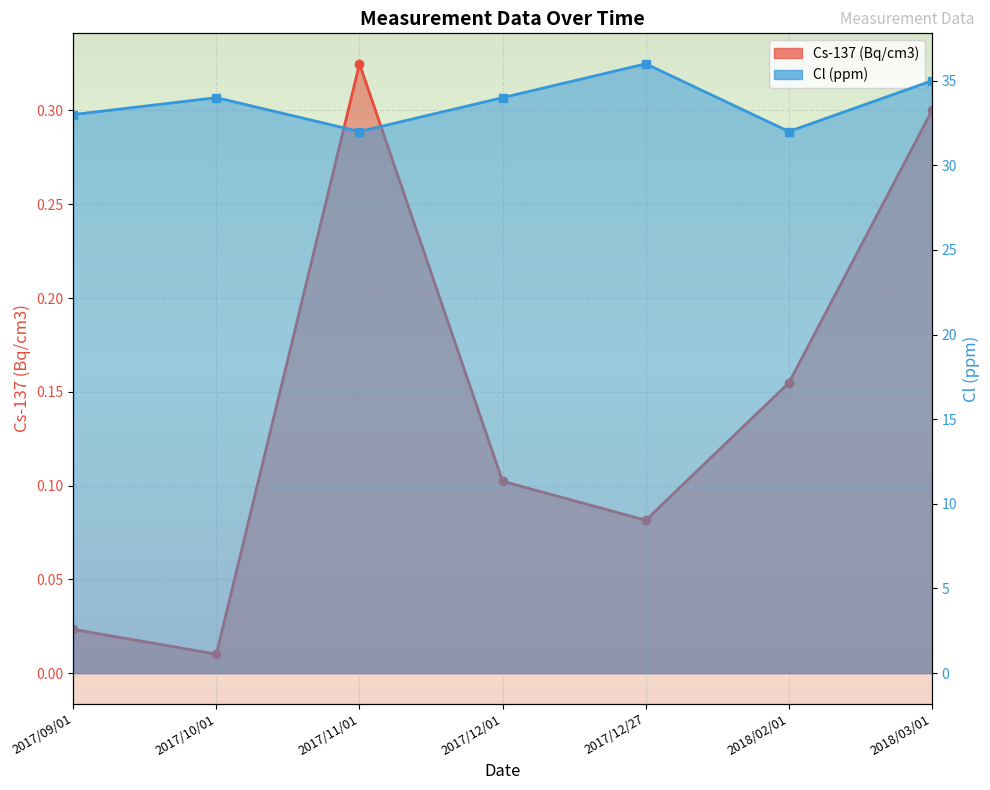

True or false: Cl (ppm) has a value of 10.2 at 2018/02/01.

False